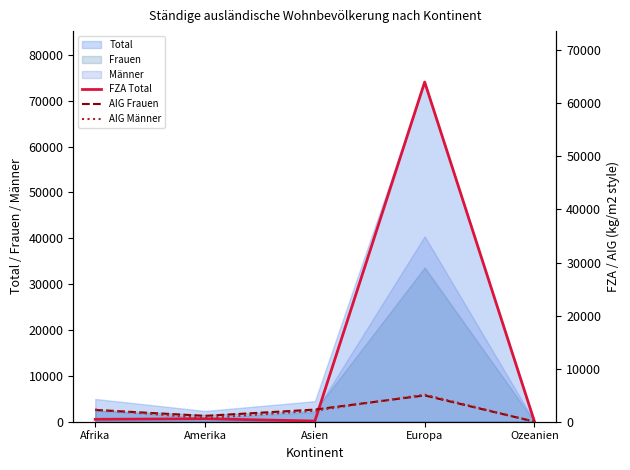

Which has a higher value, Ozeanien or Asien?

Asien